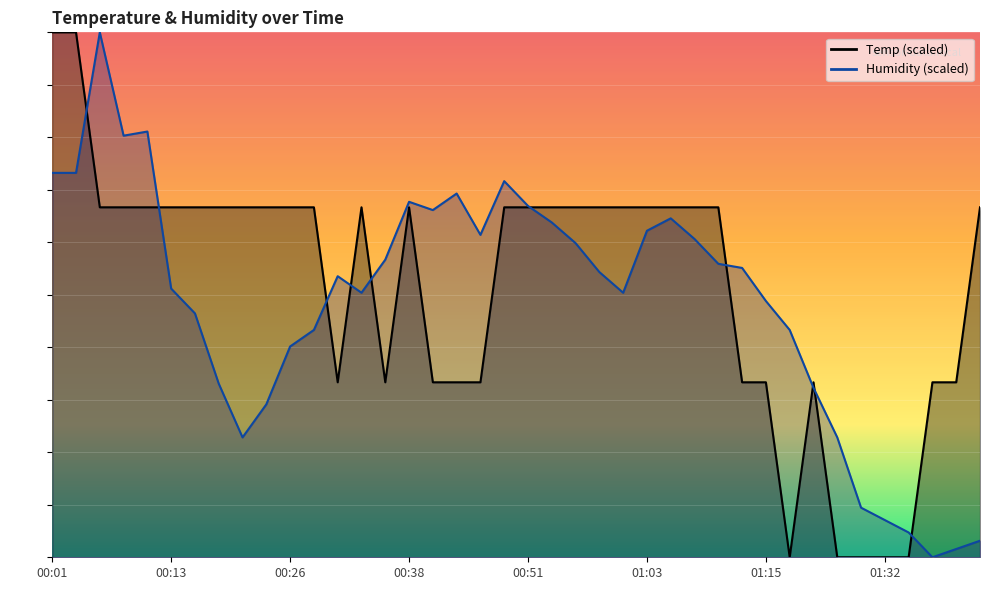

Reading right to left, transcribe all the data shown in this chart.

Temp: 01:42=66.7	01:39=33.3	01:37=33.3	01:34=0.0	01:32=0.0	01:29=0.0	01:28=0.0	01:21=33.3	01:18=0.0	01:15=33.3	01:13=33.3	01:10=66.7	01:08=66.7	01:05=66.7	01:03=66.7	01:00=66.7	00:58=66.7	00:55=66.7	00:53=66.7	00:51=66.7	00:48=66.7	00:46=33.3	00:43=33.3	00:40=33.3	00:38=66.7	00:36=33.3	00:33=66.7	00:31=33.3	00:28=66.7	00:26=66.7	00:23=66.7	00:21=66.7	00:18=66.7	00:16=66.7	00:13=66.7	00:11=66.7	00:09=66.7	00:06=66.7	00:04=100.0	00:01=100.0
Humidity: 01:42=3.1	01:39=1.6	01:37=0.0	01:34=4.7	01:32=7.1	01:29=9.4	01:28=22.8	01:21=32.3	01:18=43.3	01:15=48.8	01:13=55.1	01:10=55.9	01:08=60.6	01:05=64.6	01:03=62.2	01:00=50.4	00:58=54.3	00:55=59.8	00:53=63.8	00:51=66.9	00:48=71.7	00:46=61.4	00:43=69.3	00:40=66.1	00:38=67.7	00:36=56.7	00:33=50.4	00:31=53.5	00:28=43.3	00:26=40.2	00:23=29.1	00:21=22.8	00:18=33.1	00:16=46.5	00:13=51.2	00:11=81.1	00:09=80.3	00:06=100.0	00:04=73.2	00:01=73.2